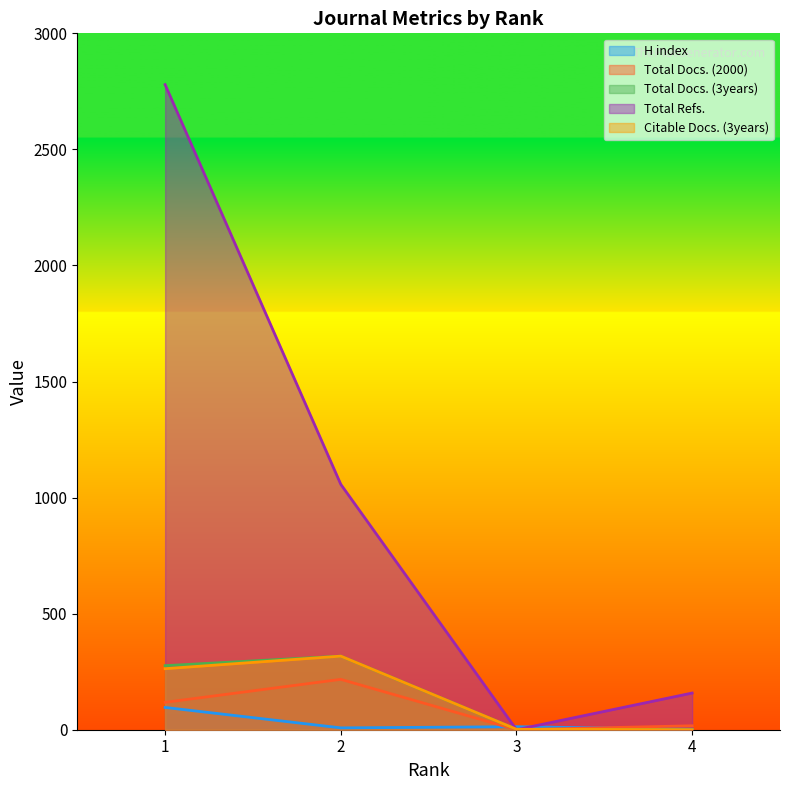

Is the value of H index at 1 greater than the value of Total Refs. at 4?

No